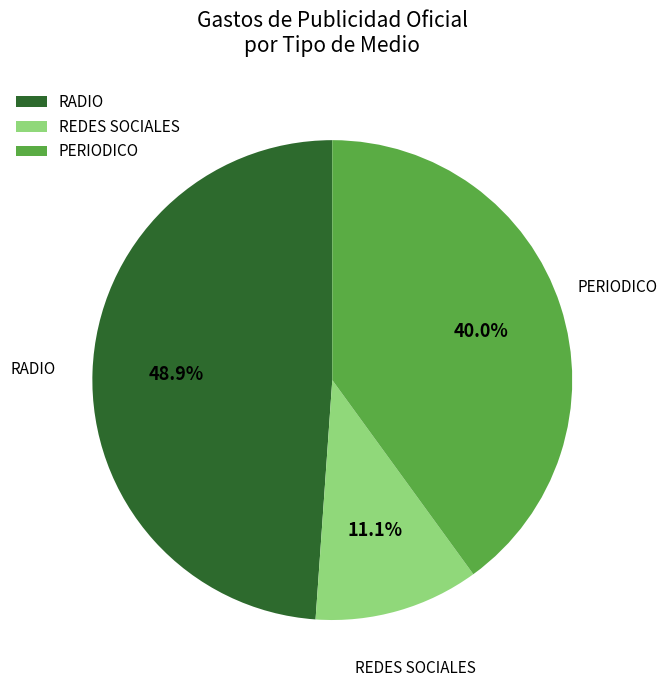

Do REDES SOCIALES and RADIO together represent more than half of the pie?

Yes